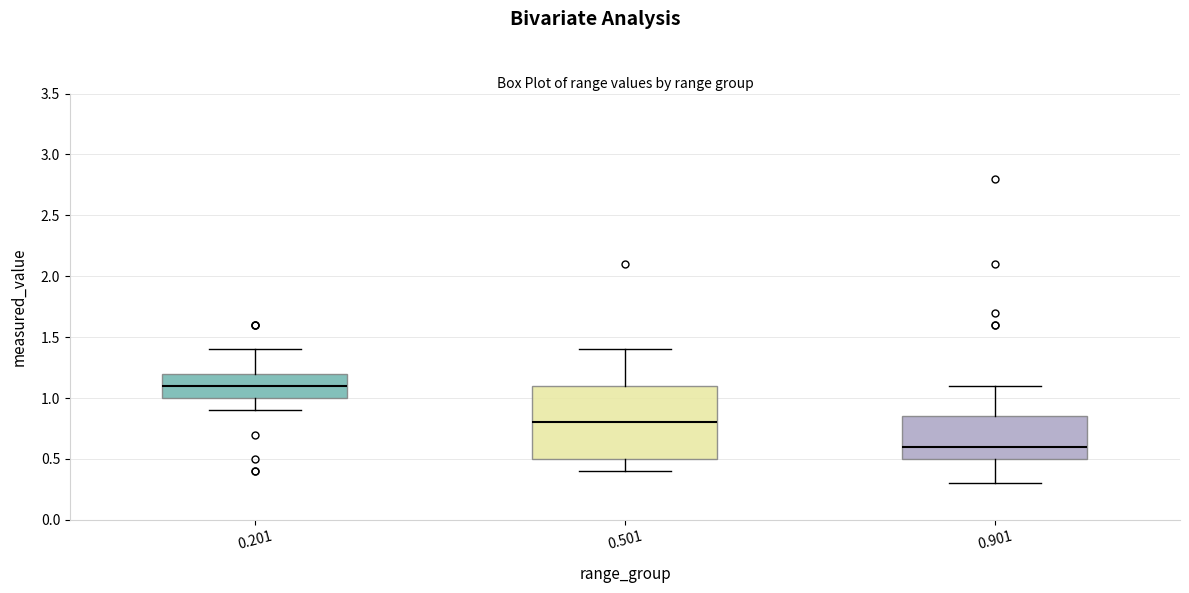

Reading left to right, transcribe this box plot: for each box, give where its median line is, the range the box spans, and where its two whiskers end, as read against the y-axis. The values are not printed on the chart, so give them approximately, as read against the axis.

0.201: median 1.10, box 1.00 to 1.20, whiskers 0.90 to 1.40
0.501: median 0.80, box 0.50 to 1.10, whiskers 0.40 to 1.40
0.901: median 0.60, box 0.50 to 0.85, whiskers 0.30 to 1.10